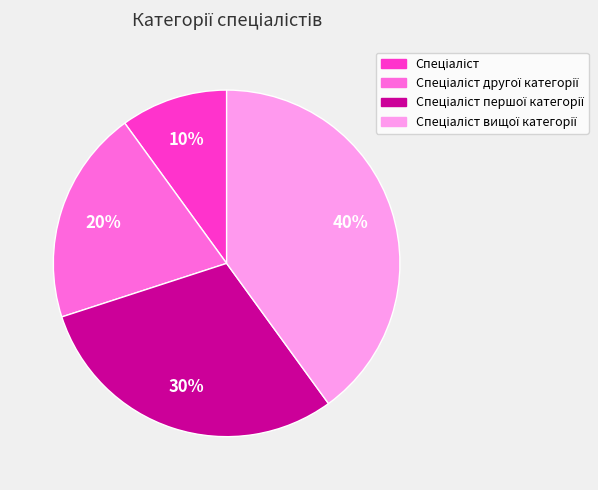

Is there a majority slice in this chart?

No